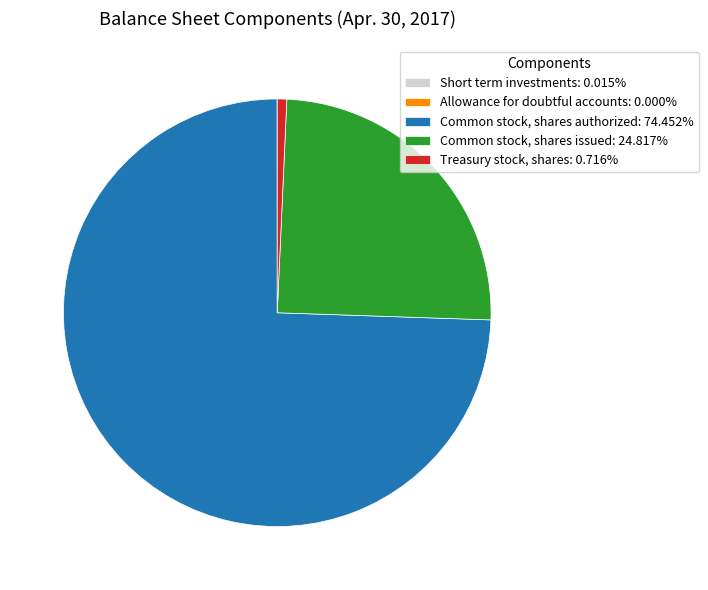

Is the sum of Common stock, shares issued: 24.817% and Common stock, shares authorized: 74.452% greater than half?

Yes